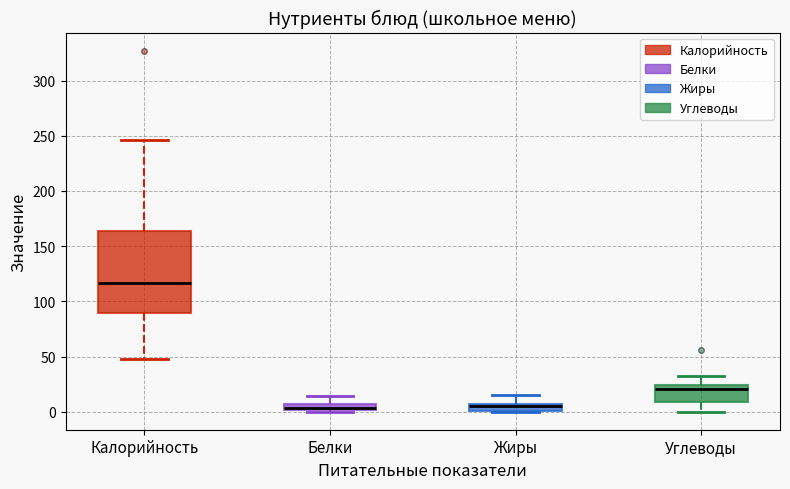

Where does the median line of the box for Калорийность sit on the y-axis? The values are not printed on the chart, so give them approximately, as read against the axis.

115